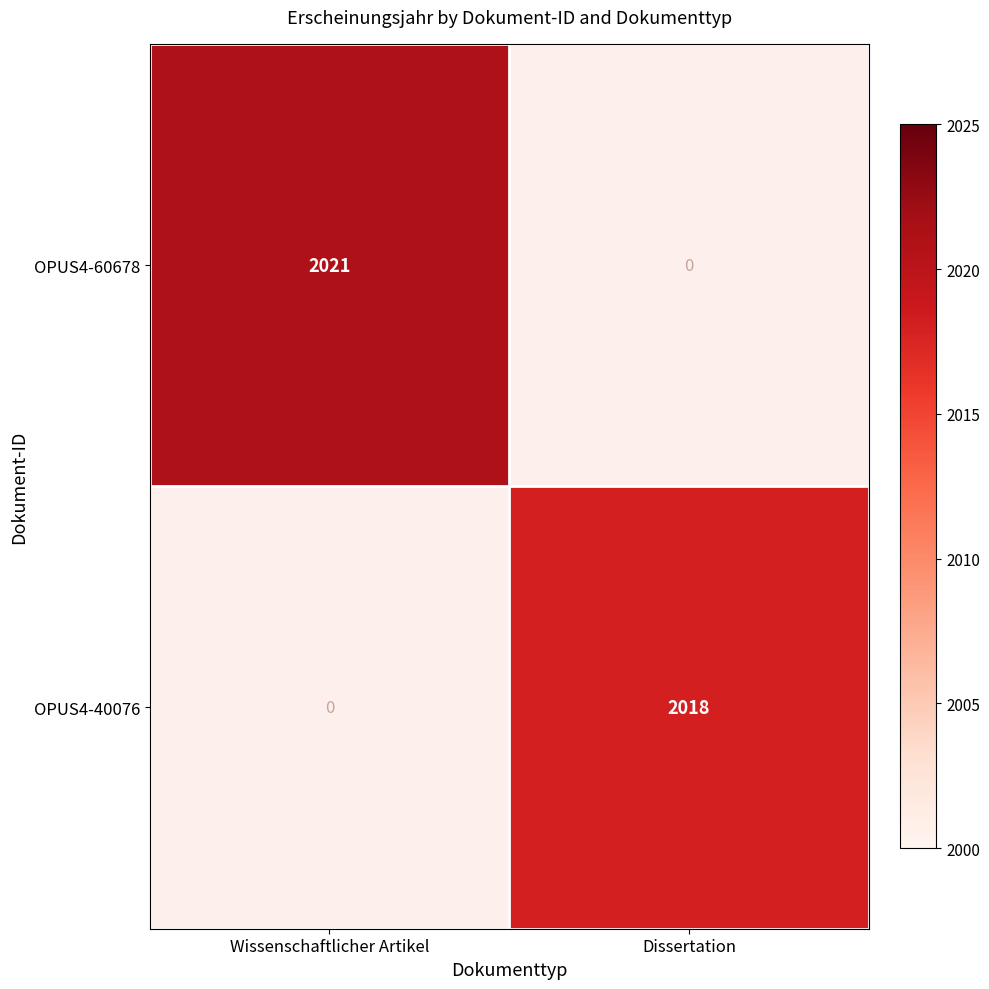

How many distinct data groups are displayed?

2